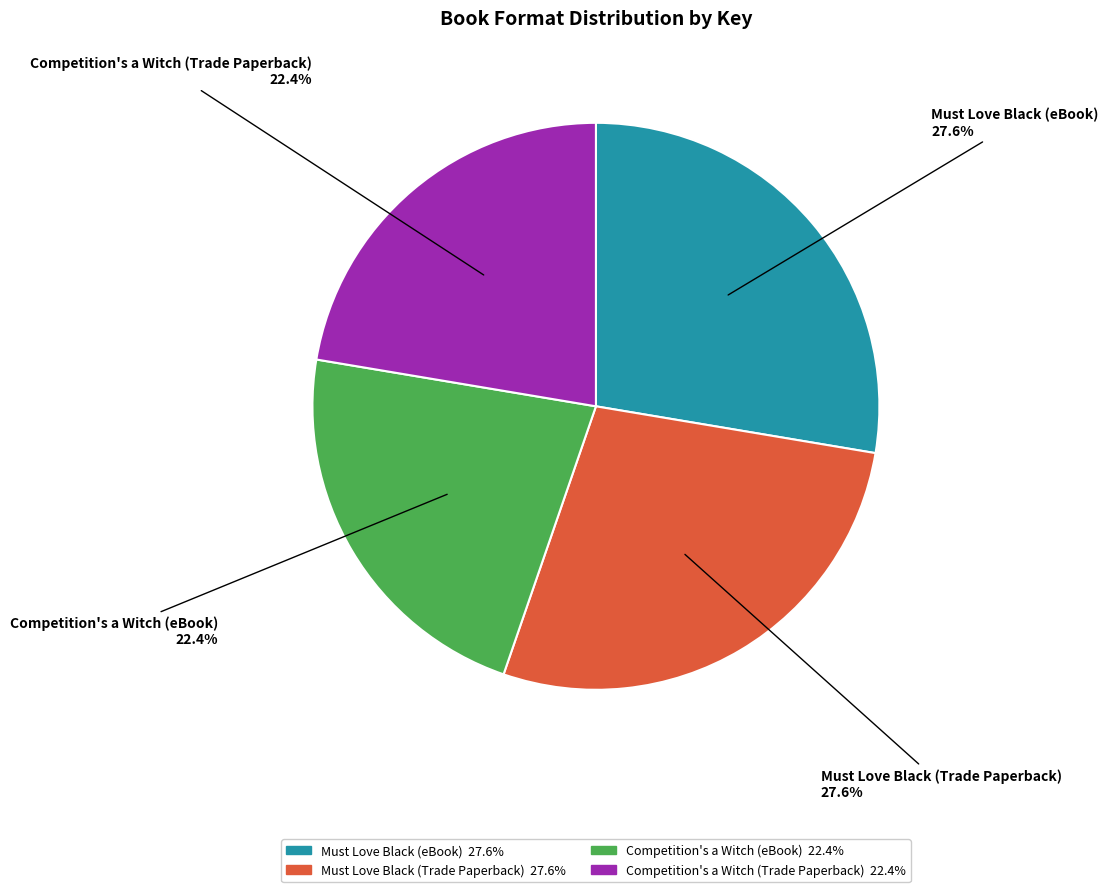

Between Must Love Black (Trade Paperback) and Competition's a Witch (Trade Paperback), which is larger?

Must Love Black (Trade Paperback)